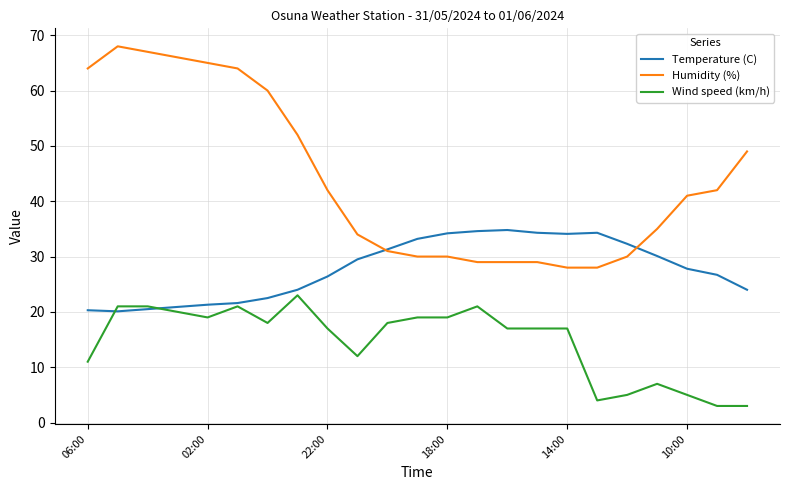

Rank the series by their average value, from highest to lowest.

Humidity (%), Temperature (C), Wind speed (km/h)